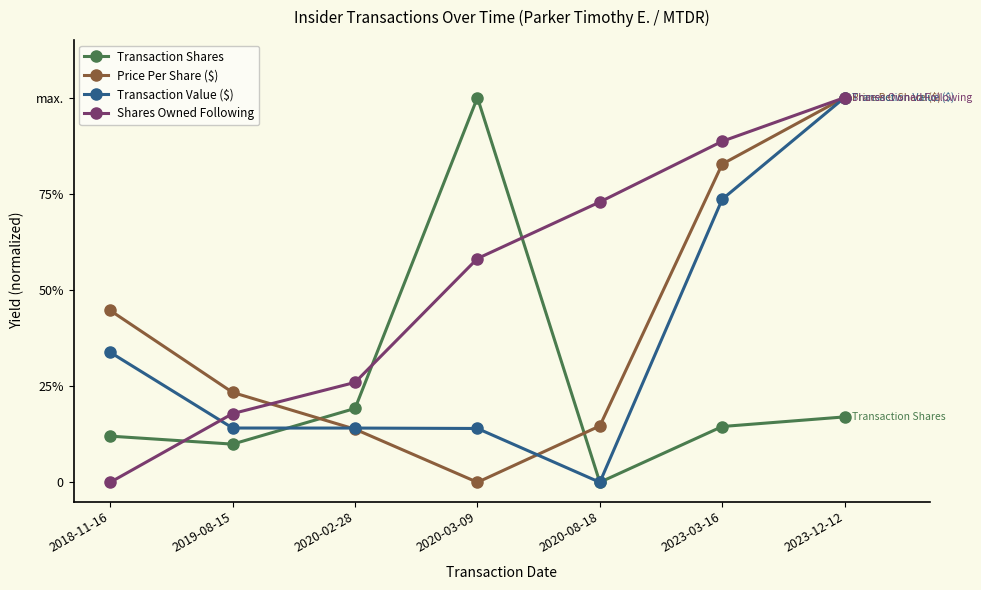

Which series changed the most between 2020-08-18 and 2023-12-12?

Transaction Value ($)